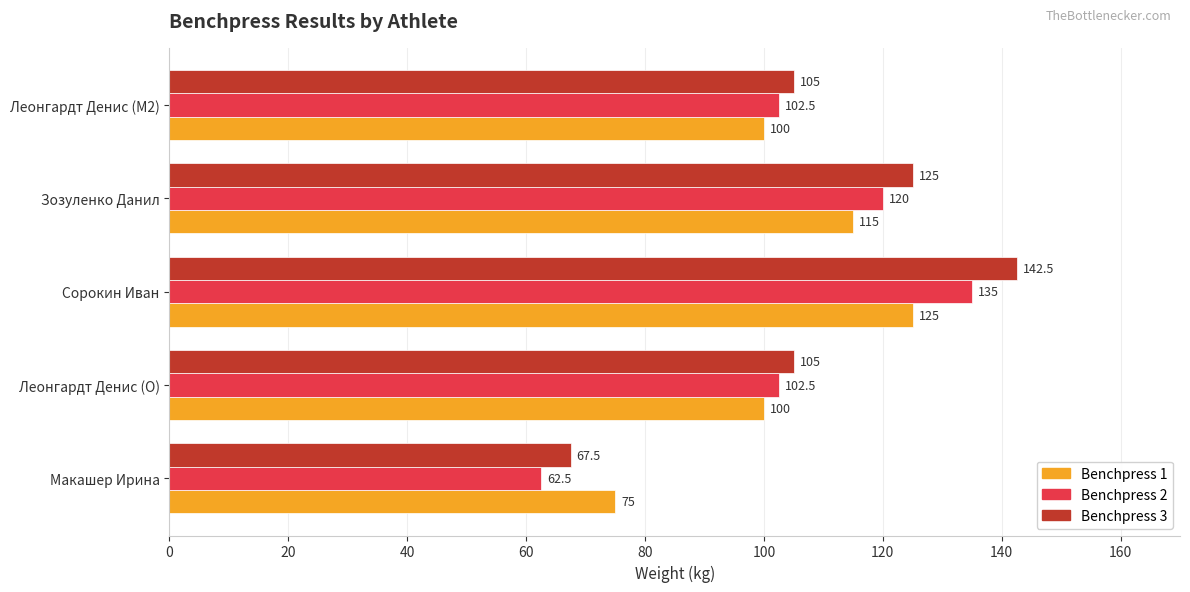

Is the value of Benchpress 1 at Сорокин Иван greater than the value of Benchpress 2 at Сорокин Иван?

No